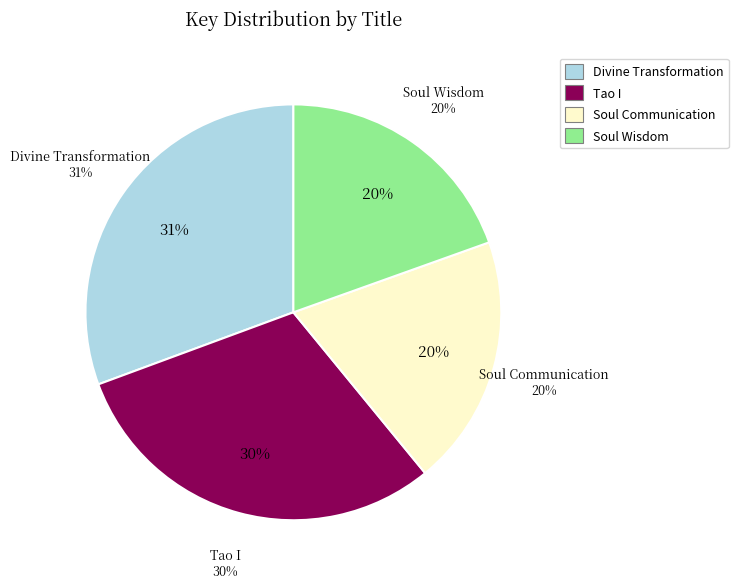

What is the total percentage of Divine Transformation and Soul Wisdom?

50.2%